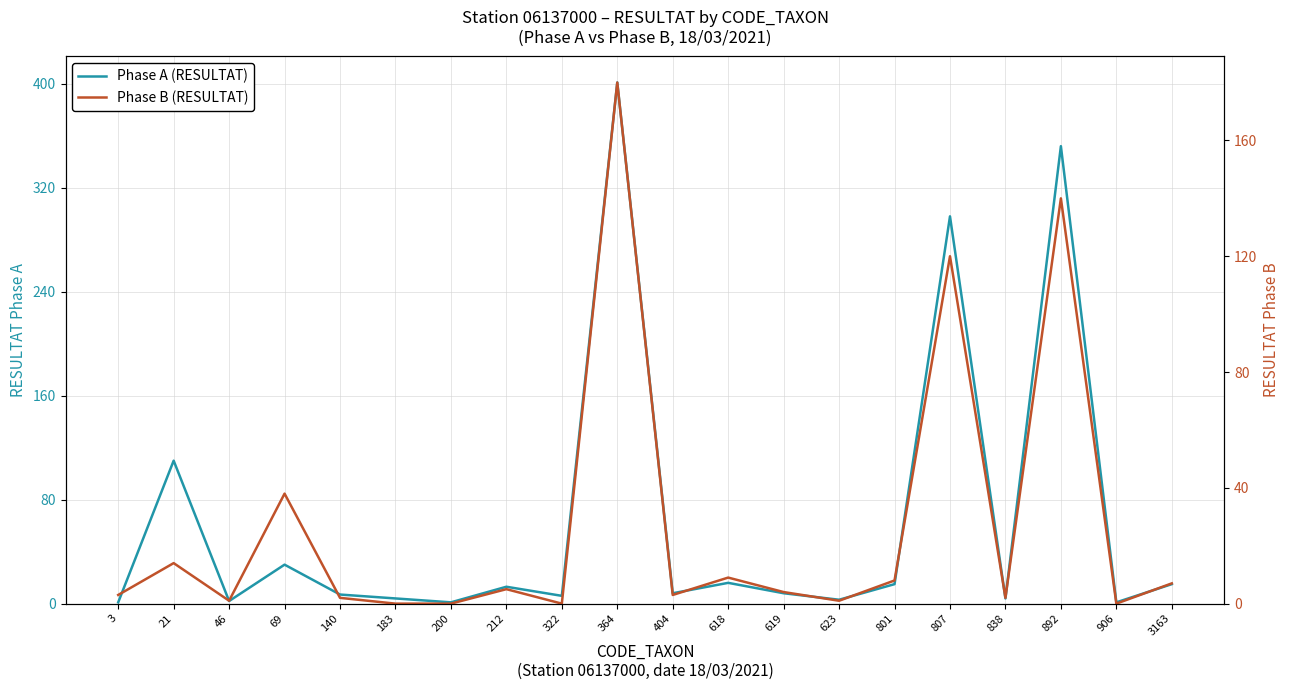

Where does the Phase A (RESULTAT) series first go above 8?

21